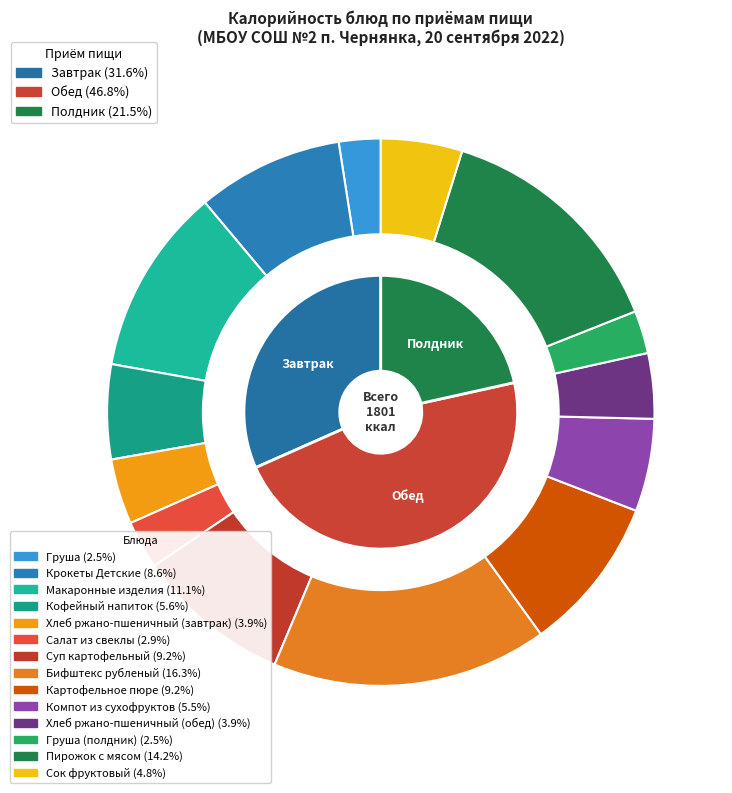

To the nearest percent, what is the average slice percentage?

7%